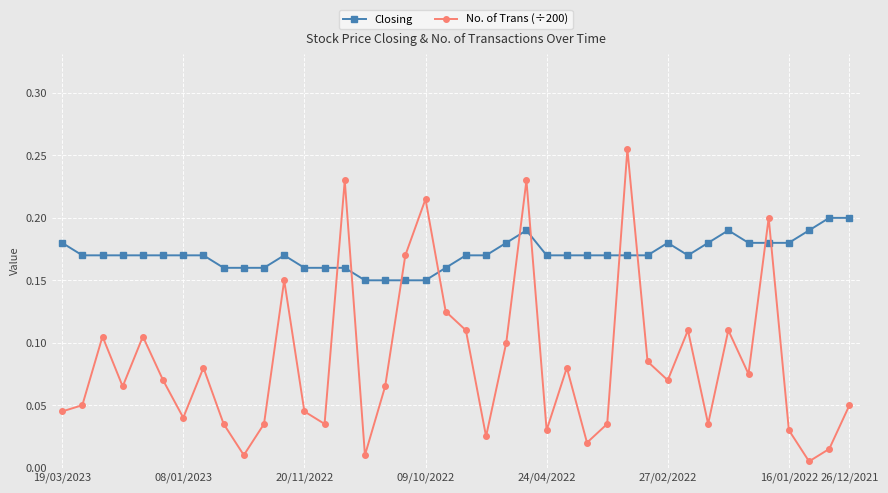

True or false: No. of Trans (÷200) has more than 0 points higher than both neighbors.

True